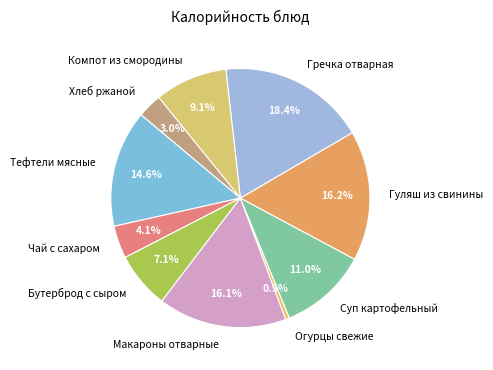

How many slices are in this pie chart?

10